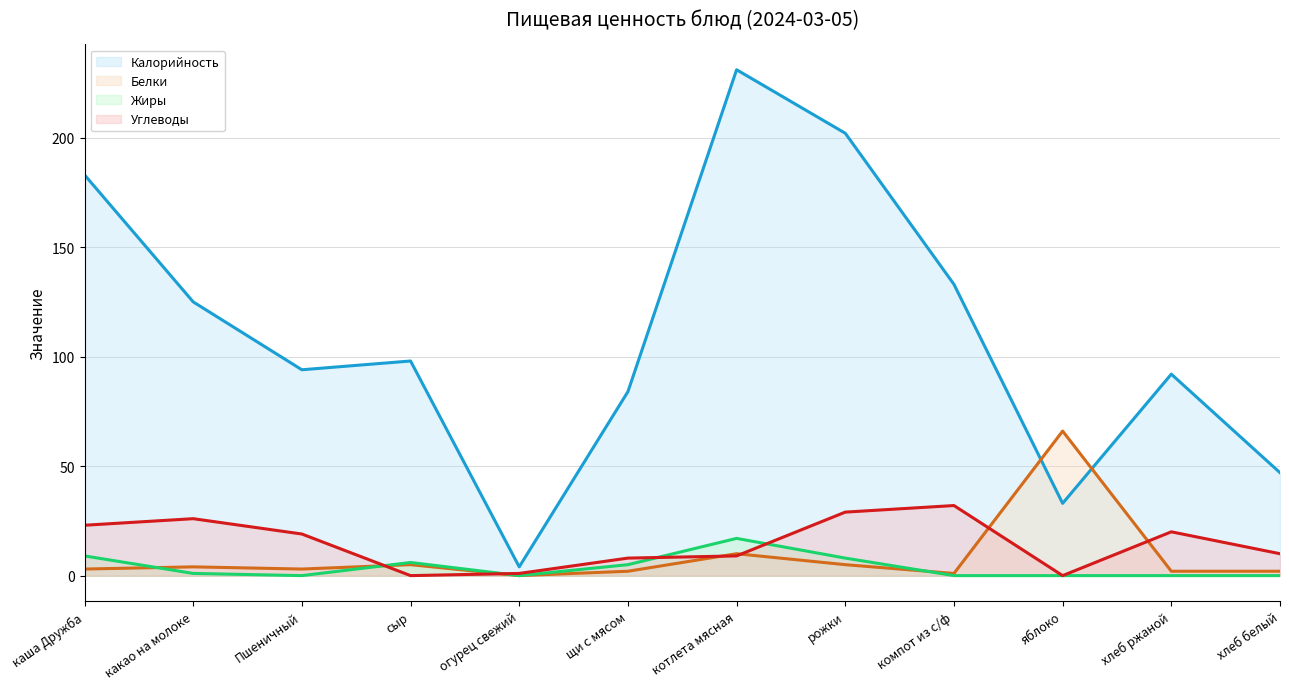

What is the highest value of the Углеводы (линия) series?

32